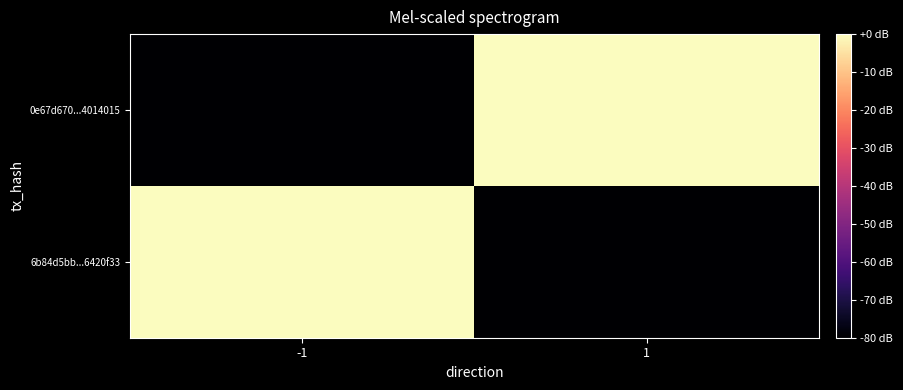

Rank the series at -1 from highest to lowest value.

6b84d5bb...6420f33, 0e67d670...4014015